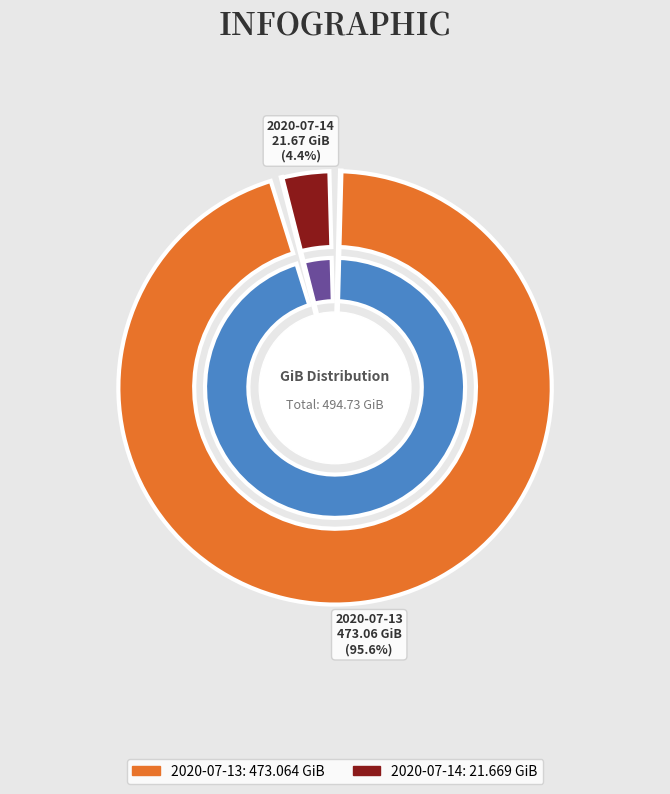

What percentage is the 2020-07-14 slice, to the nearest percent?

4%